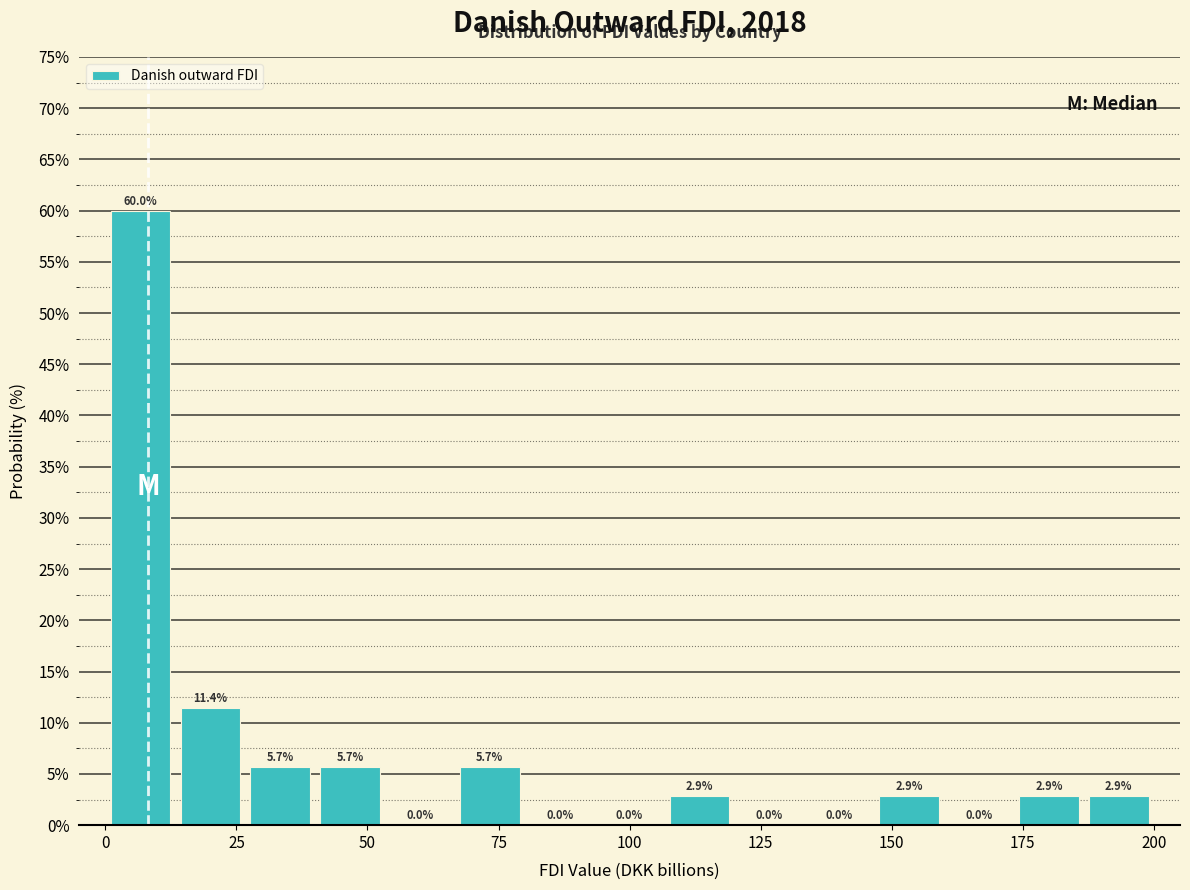

Read against the x-axis, roughly where is the centre of the tallest bar?

5